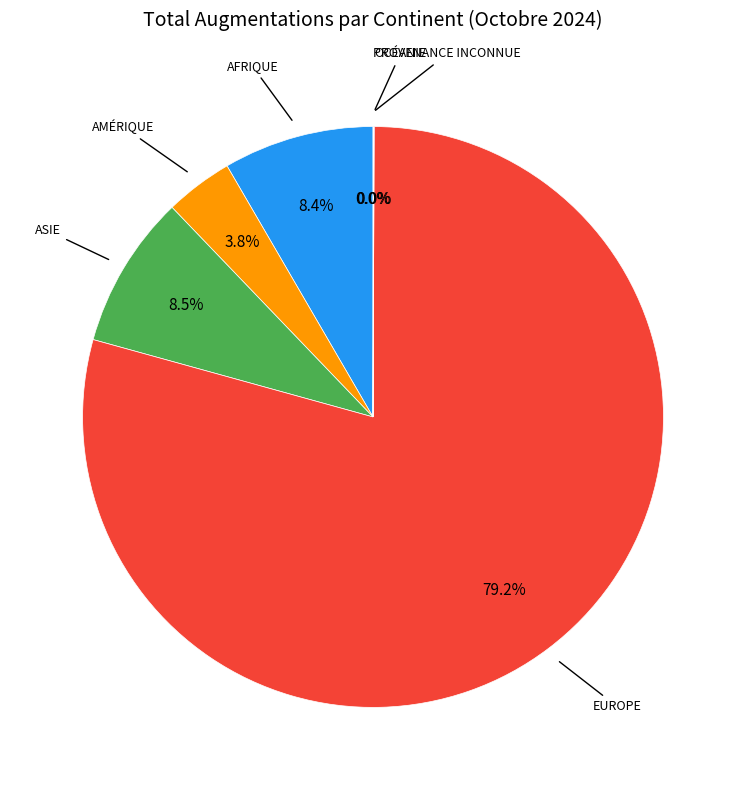

Does any single category account for the majority?

Yes